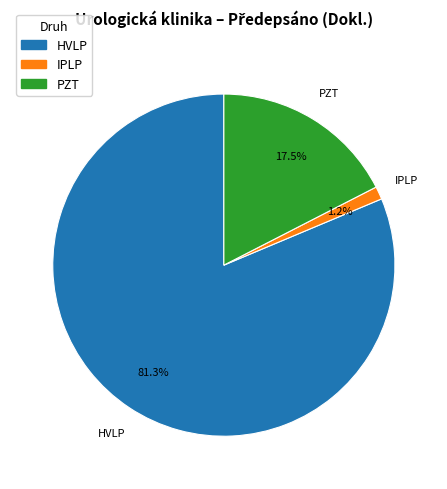

Which has a higher value, HVLP or PZT?

HVLP